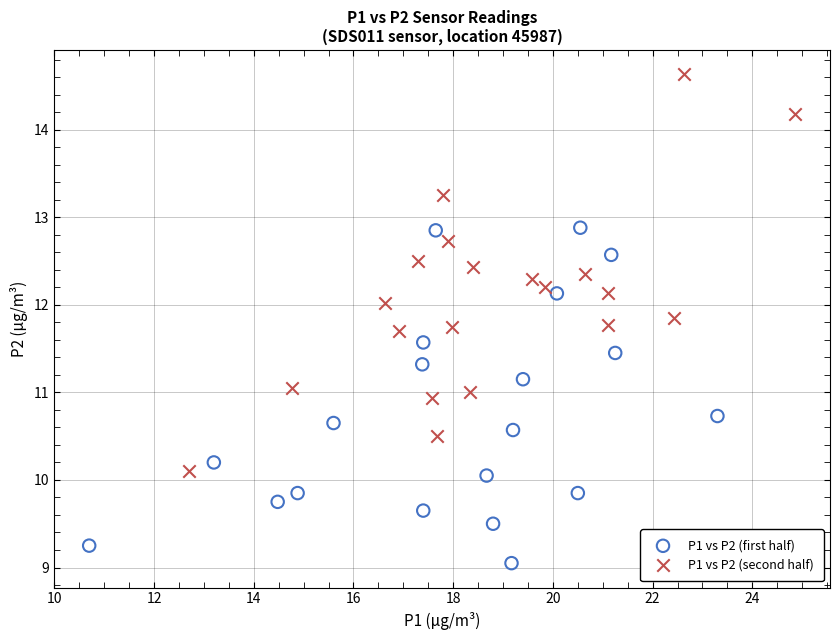

Which series has the widest spread of Y values?

P1 vs P2 (second half)